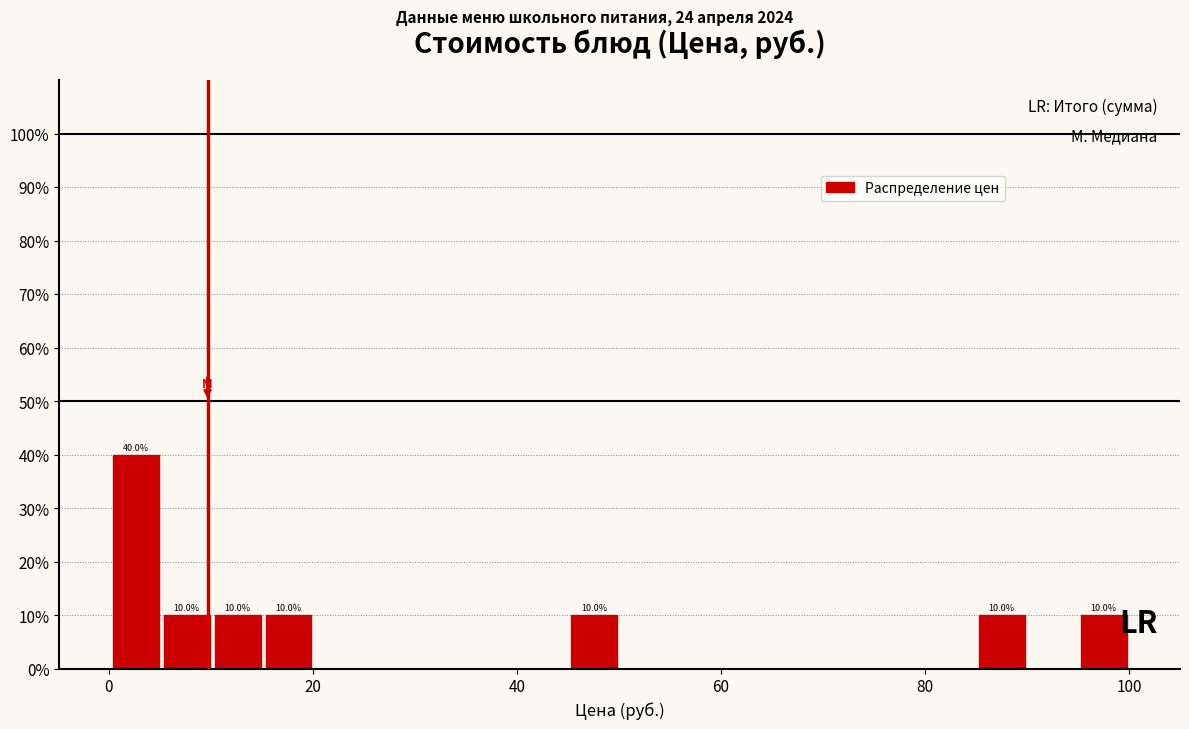

Read against the x-axis, roughly where is the centre of the tallest bar?

2